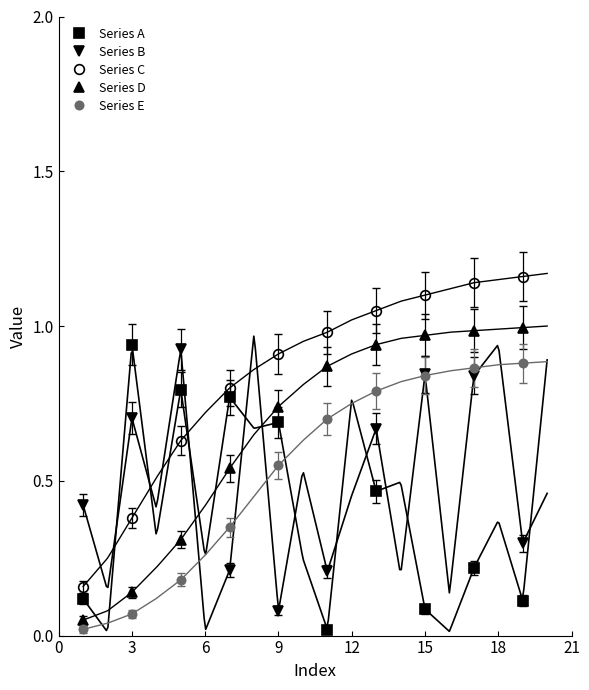

True or false: Series A and Series B cross at least once.

True